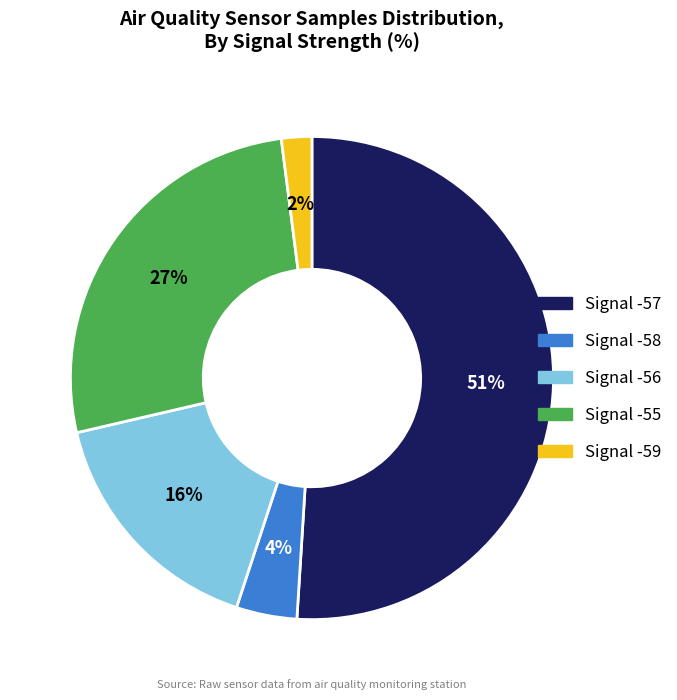

The Signal -55 slice represents 27% of the pie. True or false?

True